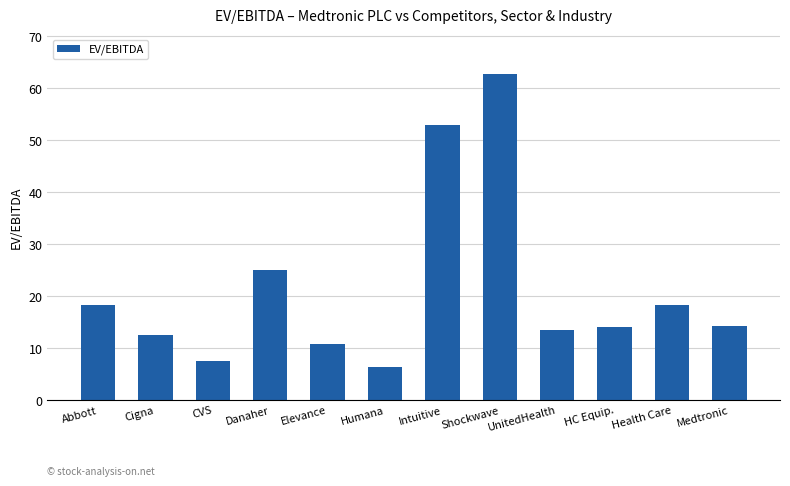

What is the label of the 4th bar from the left?

Danaher